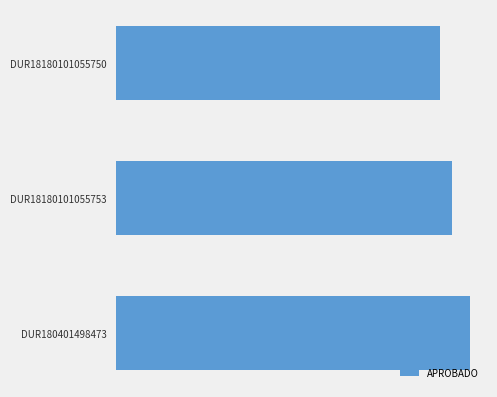

Are the bars horizontal?

Yes